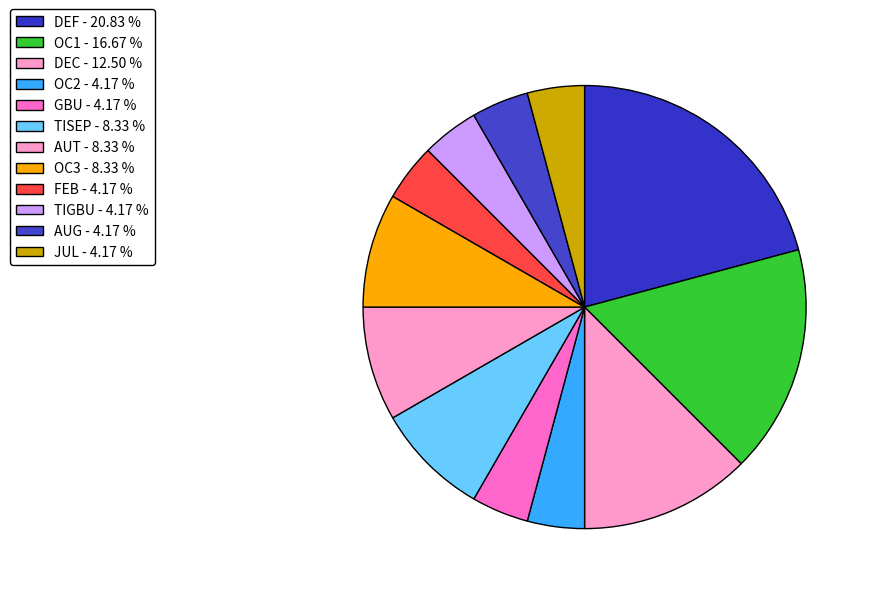

What percentage is the TIGBU slice, to the nearest percent?

4%